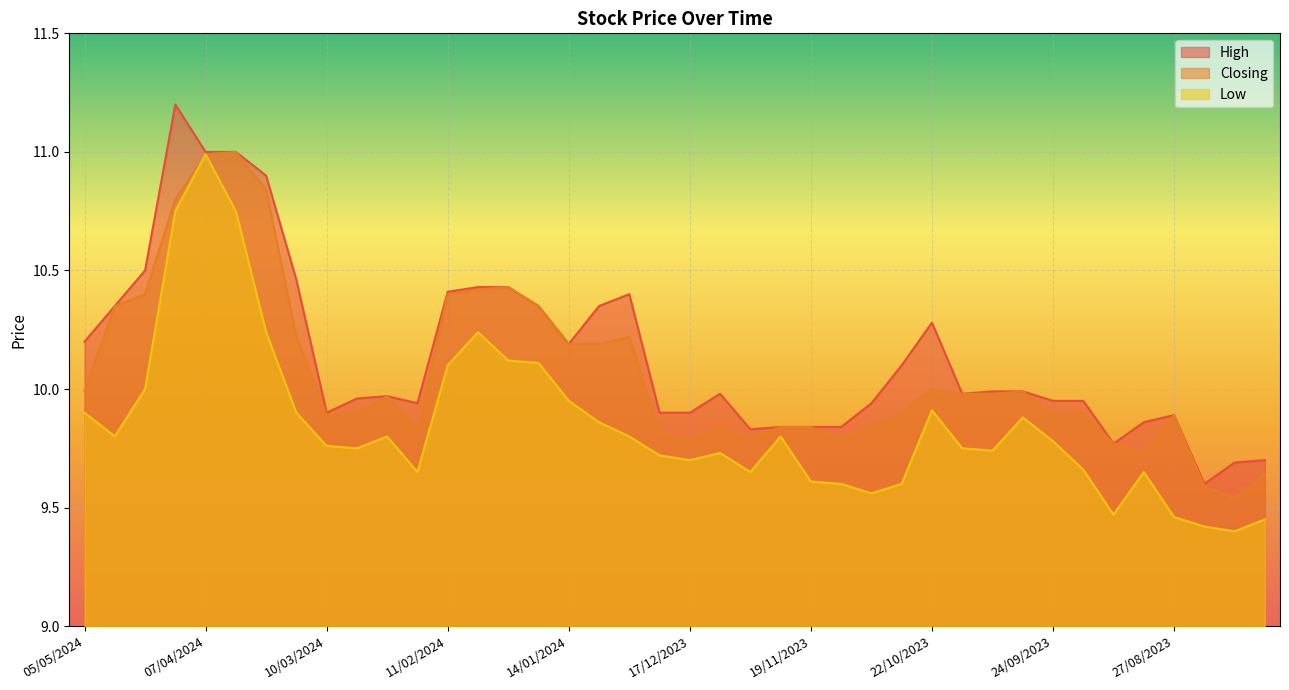

Which series has the widest spread of values?

High